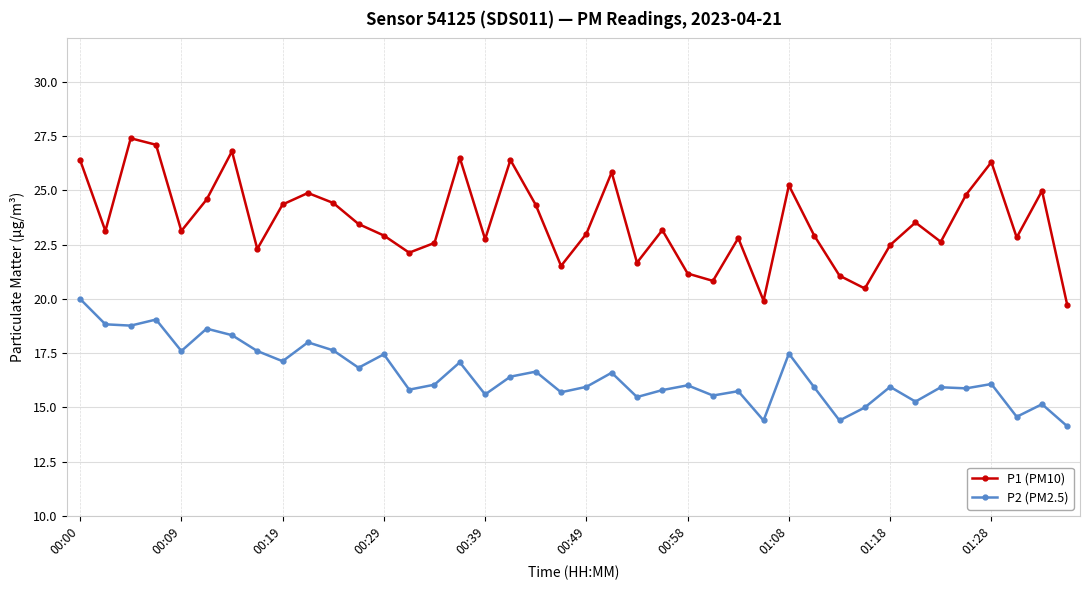

Which series has the widest spread of values?

P1 (PM10)